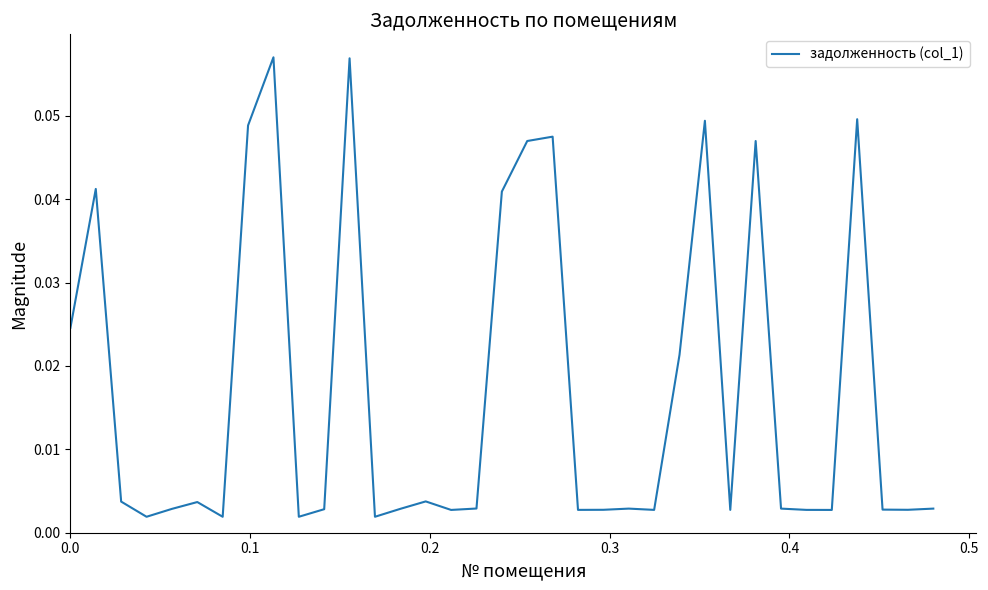

Does the chart display data point markers on the line(s)?

No